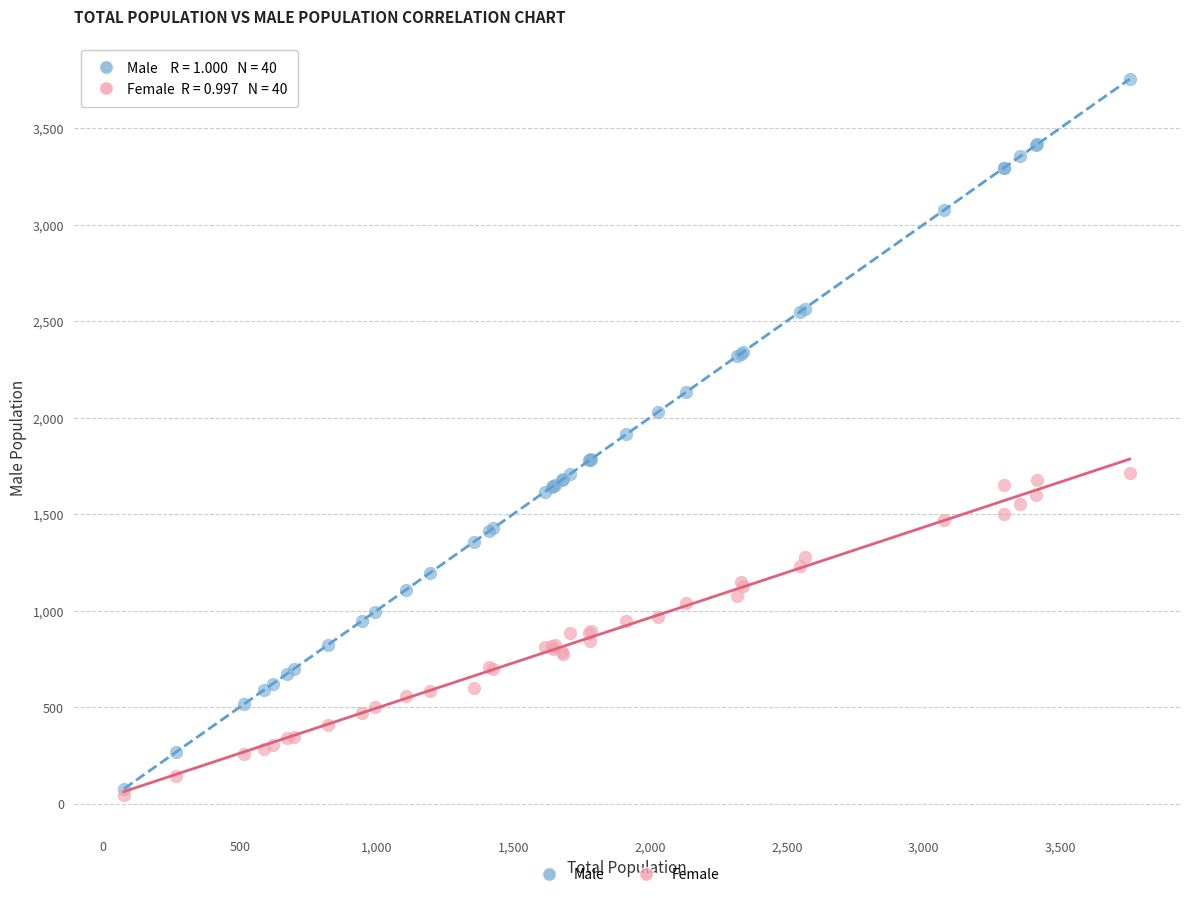

Which series contains the highest Y value?

Male